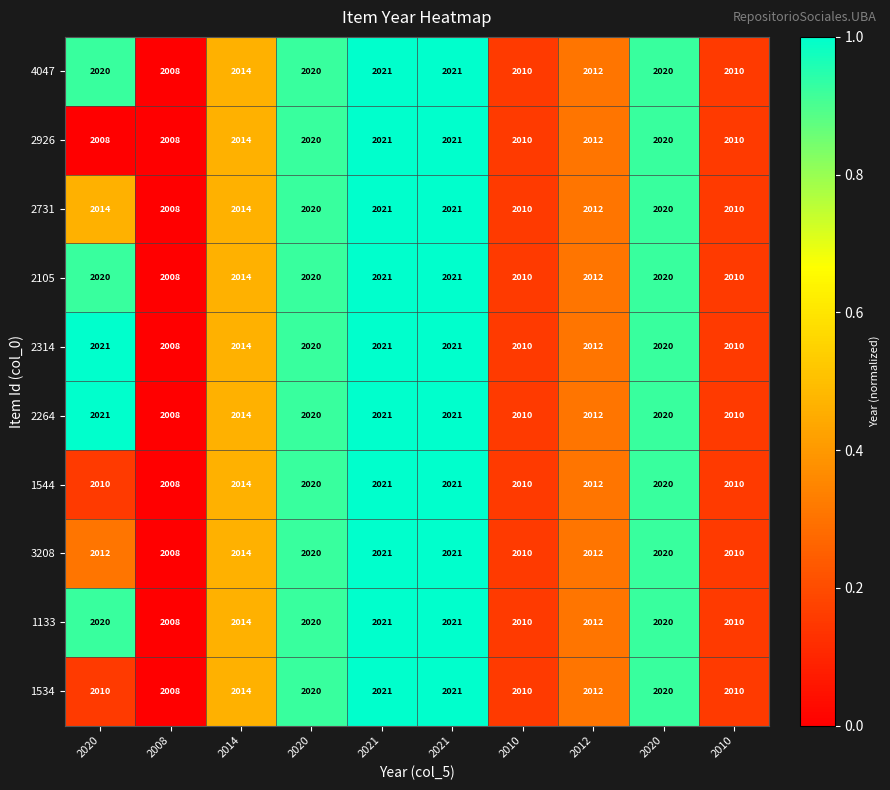

How many series are shown in this chart?

10